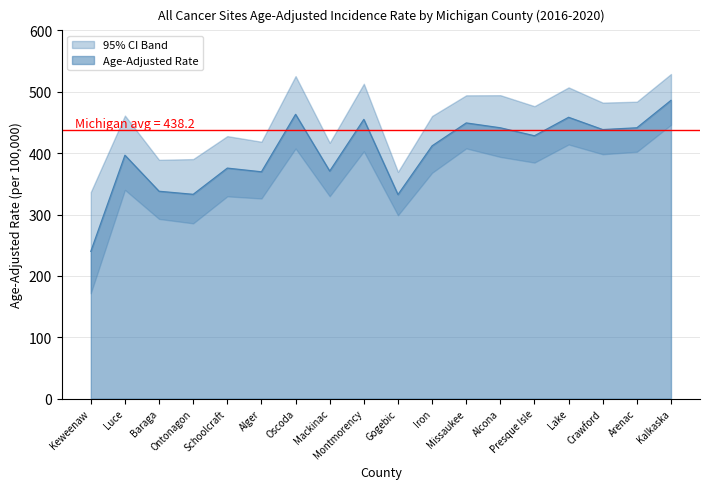

List the series in order of their overall mean, lowest first.

Lower 95% CI, Age-Adjusted Rate, Upper 95% CI